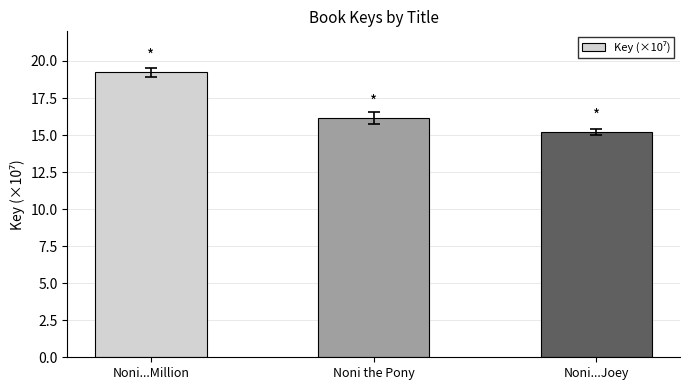

How many data points are less than 16?

1